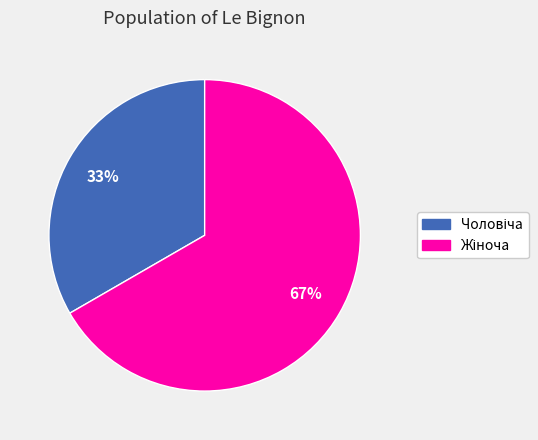

To the nearest percent, what is the average slice percentage?

50%